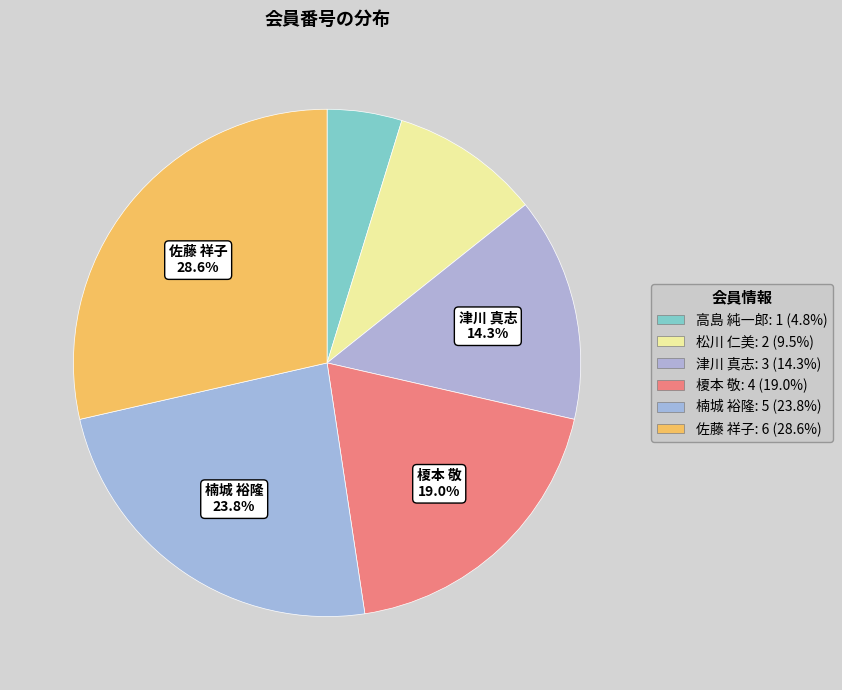

How many slices are in this pie chart?

6